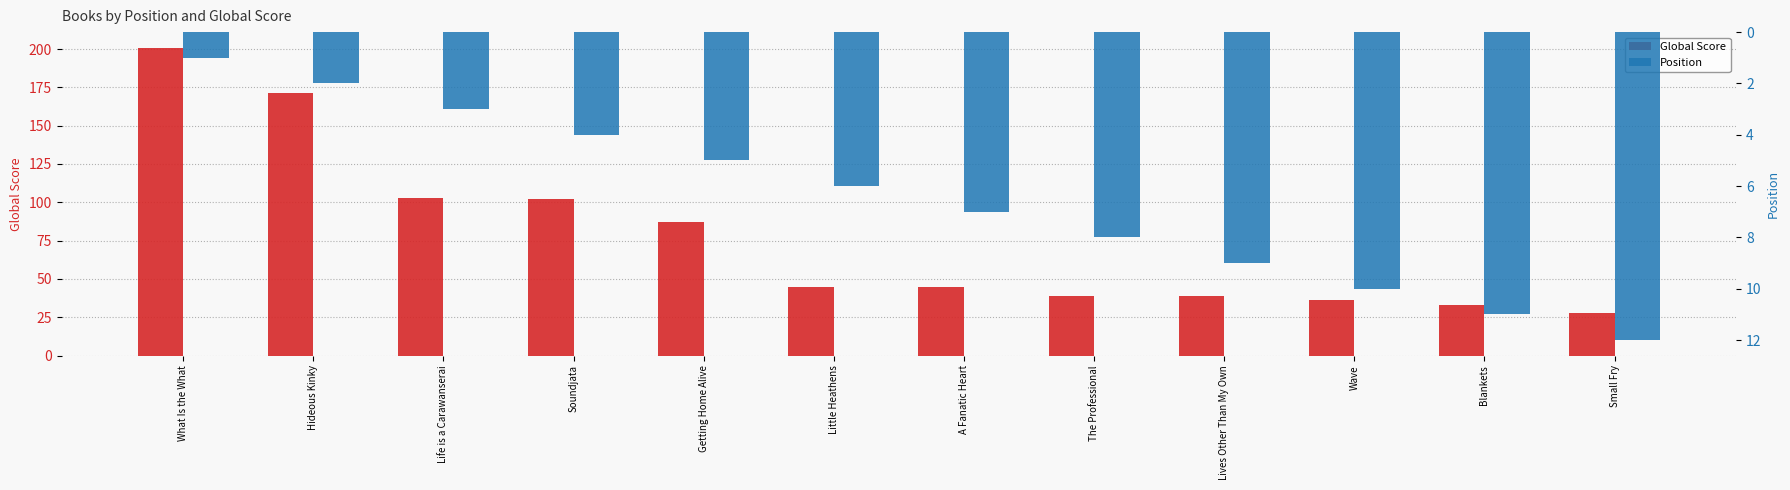

Reading right to left, list all the values displayed in this chart.

Global Score: 28	33	36	39	39	45	45	87	102	103	171	201
Position: 12	11	10	9	8	7	6	5	4	3	2	1